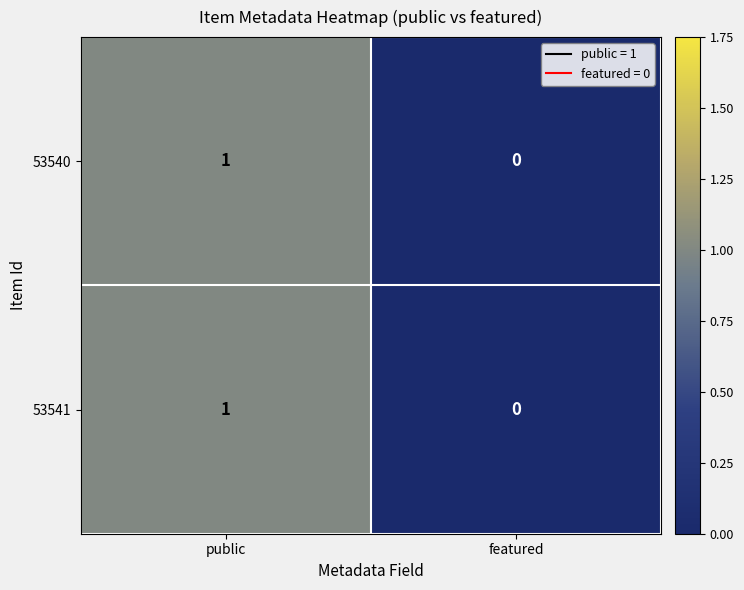

The 53541 series shows 1 at public. True or false?

True